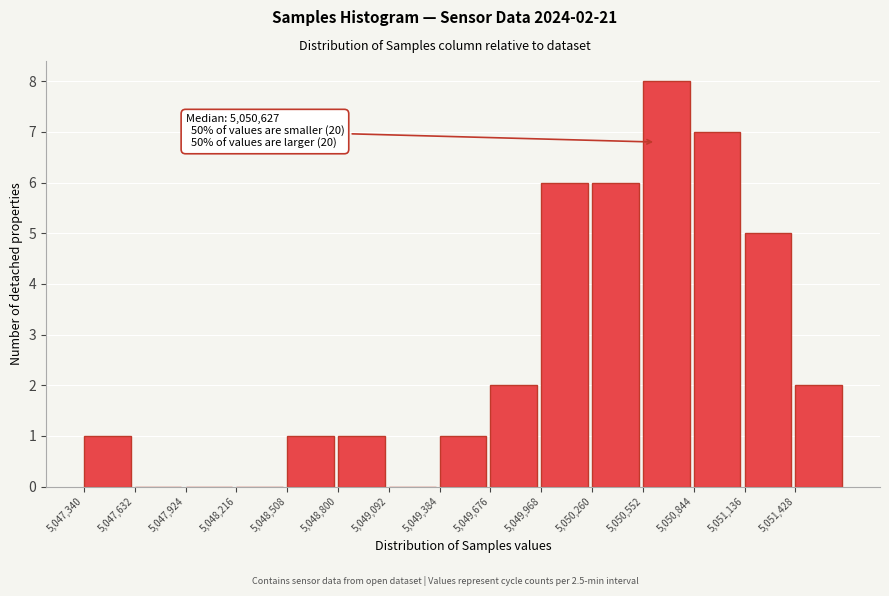

Which range on the x-axis has the tallest bar?

5050550 to 5050850